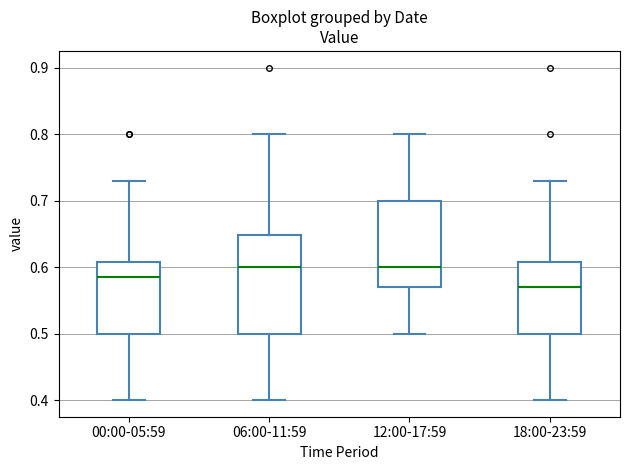

Comparing the boxes themselves (not the whiskers), which one is the tallest?

06:00-11:59